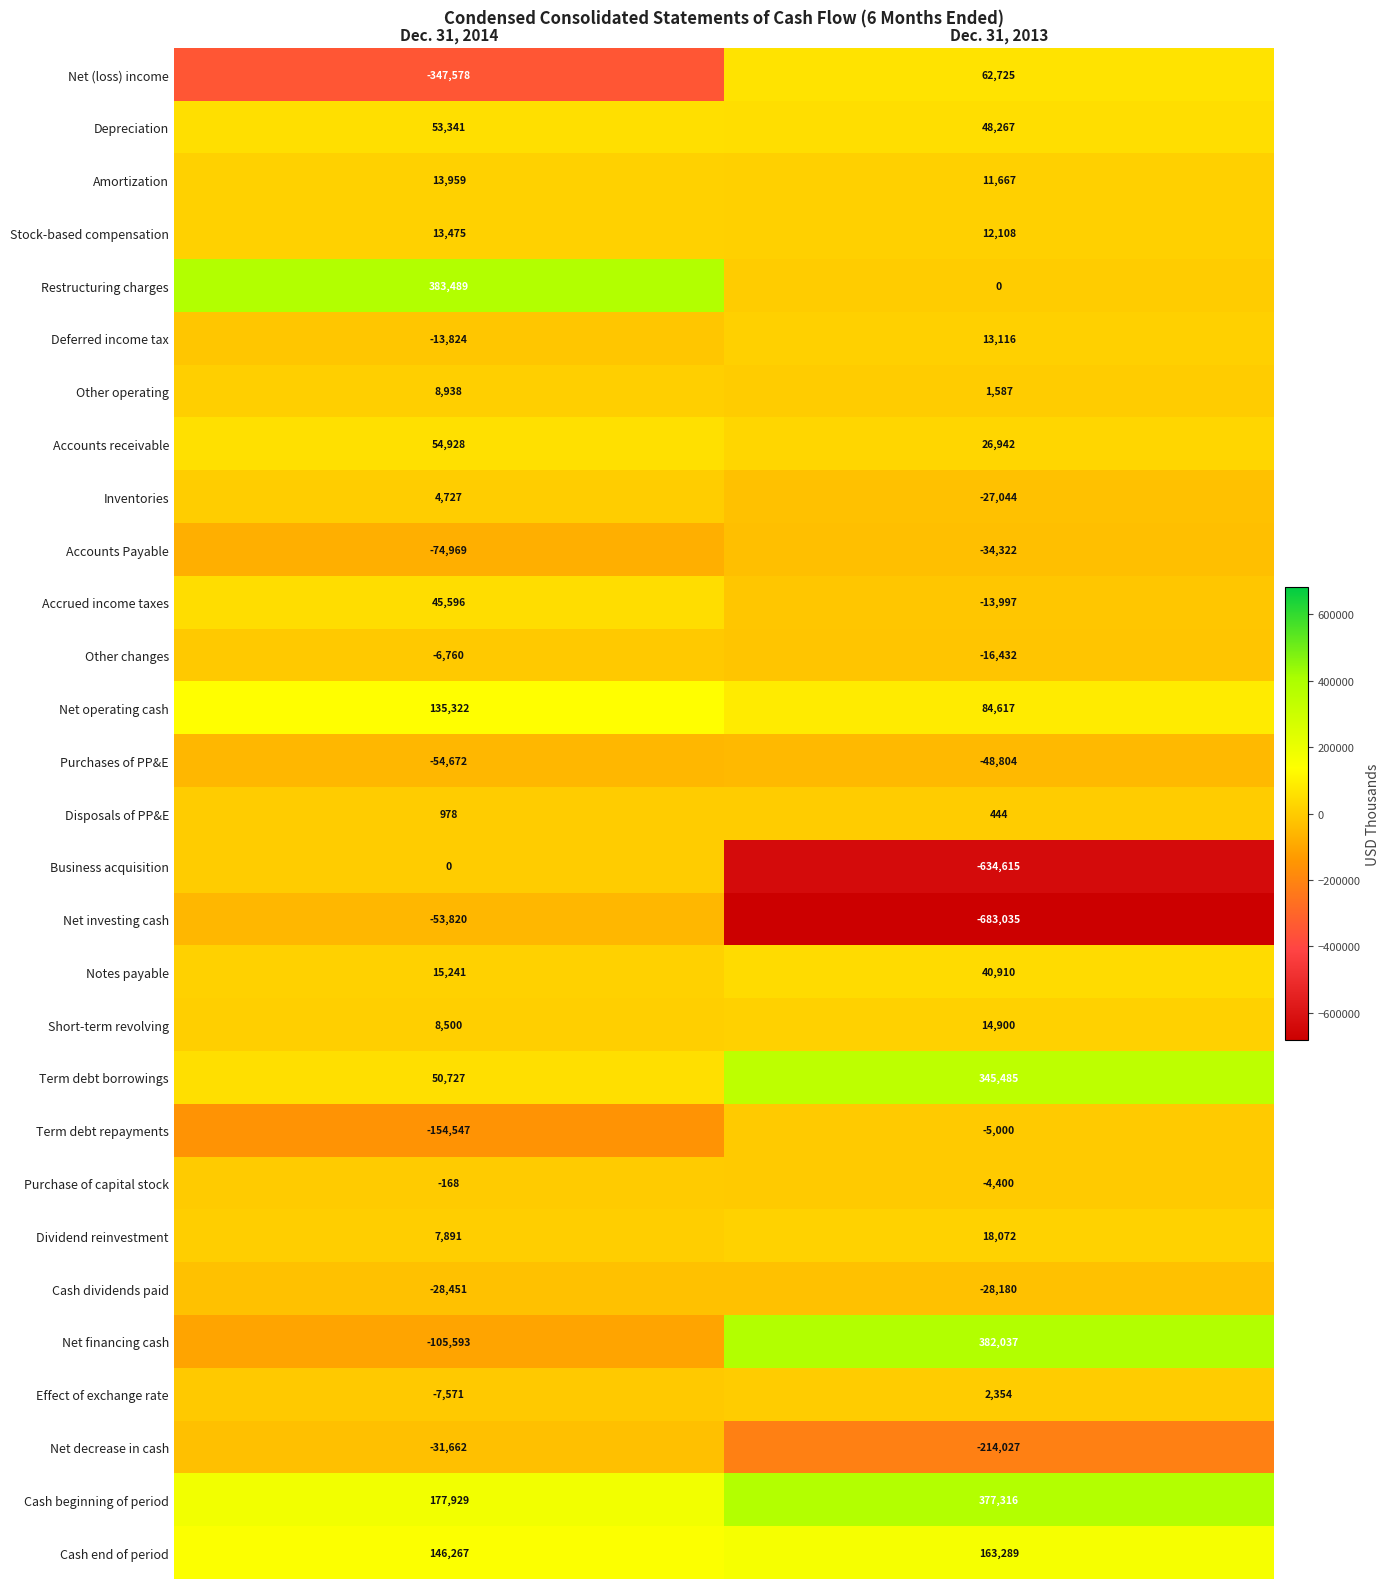

What is the highest value of the Term debt borrowings series?

345485